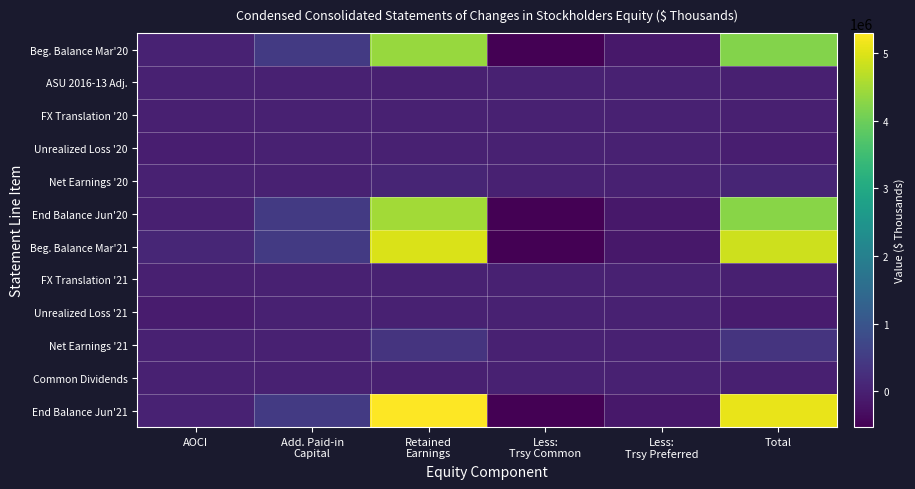

Reading right to left, transcribe all the data shown in this chart.

Beg. Balance Mar'20: Total=4220720	Less:
Trsy Preferred=-151997	Less:
Trsy Common=-525653	Retained
Earnings=4399402	Add. Paid-in
Capital=453819	AOCI=34652
ASU 2016-13 Adj.: Total=-2880	Less:
Trsy Preferred=0	Less:
Trsy Common=0	Retained
Earnings=-2880	Add. Paid-in
Capital=0	AOCI=0
FX Translation '20: Total=-2917	Less:
Trsy Preferred=0	Less:
Trsy Common=0	Retained
Earnings=0	Add. Paid-in
Capital=0	AOCI=-2917
Unrealized Loss '20: Total=-45499	Less:
Trsy Preferred=0	Less:
Trsy Common=0	Retained
Earnings=0	Add. Paid-in
Capital=0	AOCI=-45499
Net Earnings '20: Total=87726	Less:
Trsy Preferred=0	Less:
Trsy Common=0	Retained
Earnings=87726	Add. Paid-in
Capital=0	AOCI=0
End Balance Jun'20: Total=4257182	Less:
Trsy Preferred=-151997	Less:
Trsy Common=-525653	Retained
Earnings=4484248	Add. Paid-in
Capital=453819	AOCI=-13732
Beg. Balance Mar'21: Total=4851882	Less:
Trsy Preferred=-151997	Less:
Trsy Common=-525653	Retained
Earnings=4958359	Add. Paid-in
Capital=453819	AOCI=106857
FX Translation '21: Total=-3392	Less:
Trsy Preferred=0	Less:
Trsy Common=0	Retained
Earnings=0	Add. Paid-in
Capital=0	AOCI=-3392
Unrealized Loss '21: Total=-73027	Less:
Trsy Preferred=0	Less:
Trsy Common=0	Retained
Earnings=0	Add. Paid-in
Capital=0	AOCI=-73027
Net Earnings '21: Total=345175	Less:
Trsy Preferred=0	Less:
Trsy Common=0	Retained
Earnings=345175	Add. Paid-in
Capital=0	AOCI=0
Common Dividends: Total=-9804	Less:
Trsy Preferred=0	Less:
Trsy Common=0	Retained
Earnings=-9804	Add. Paid-in
Capital=0	AOCI=0
End Balance Jun'21: Total=5111528	Less:
Trsy Preferred=-151997	Less:
Trsy Common=-525653	Retained
Earnings=5293730	Add. Paid-in
Capital=453819	AOCI=31132